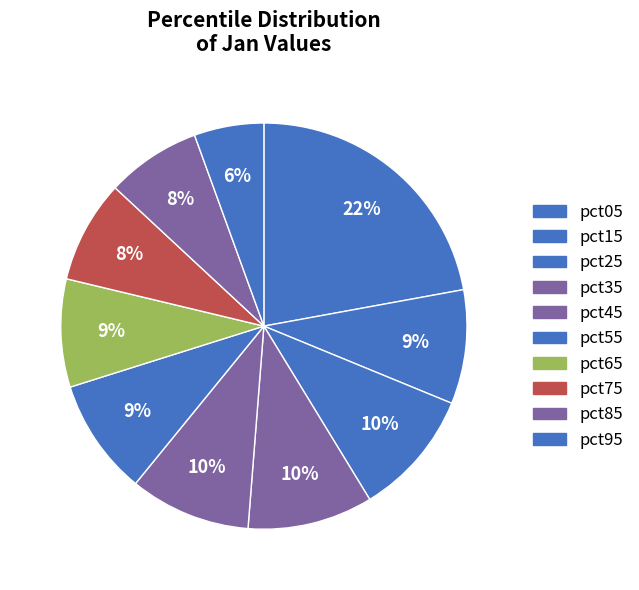

How many slices are in this pie chart?

10